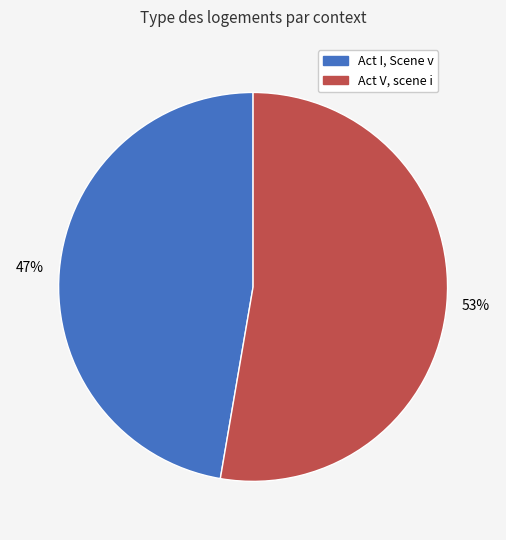

The Act I, Scene v slice represents 47% of the pie. True or false?

True